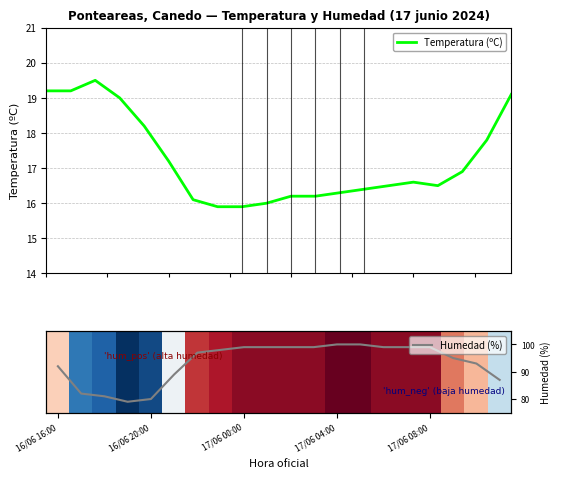

What is the lowest value of the Temperatura (ºC) series?

15.9